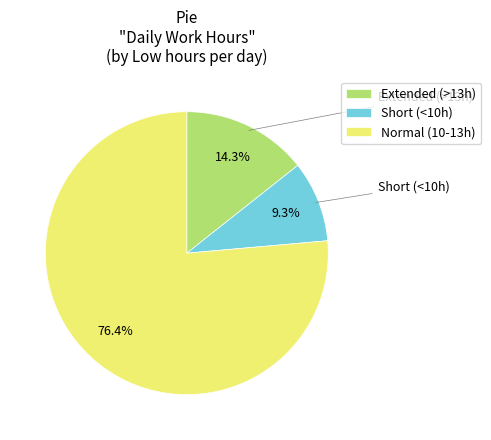

What is the largest slice in the pie chart?

Normal (10-13h)